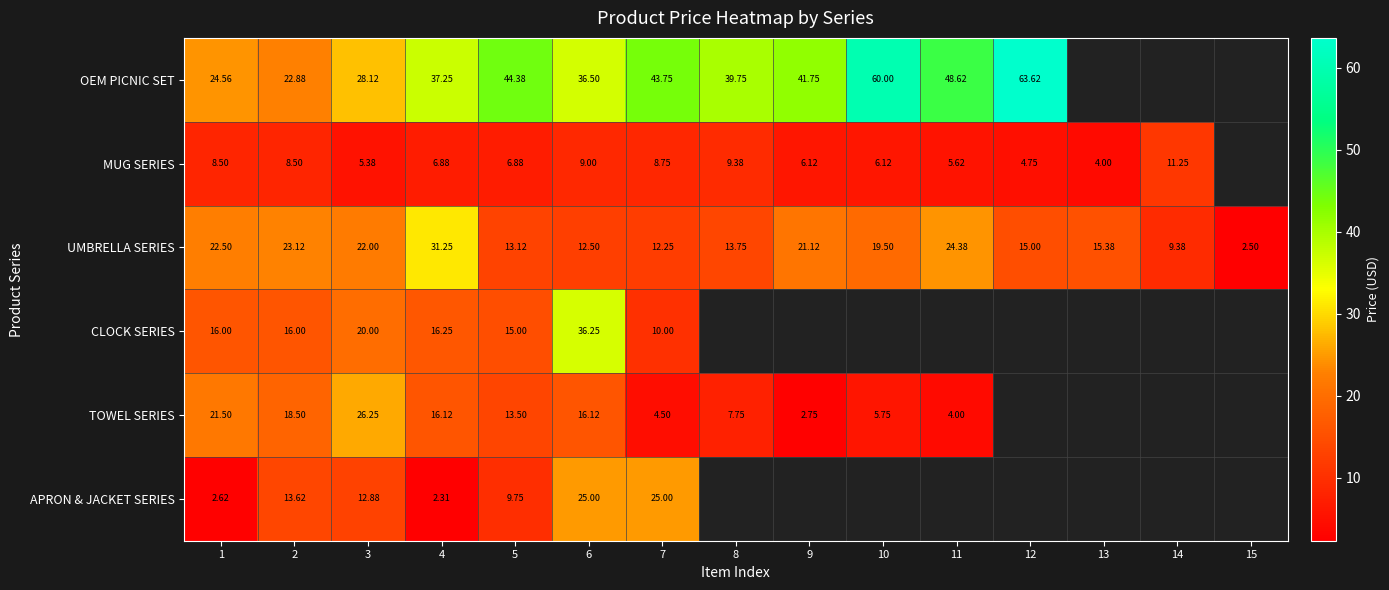

What is the spread (max minus min) of values at 3?

22.7